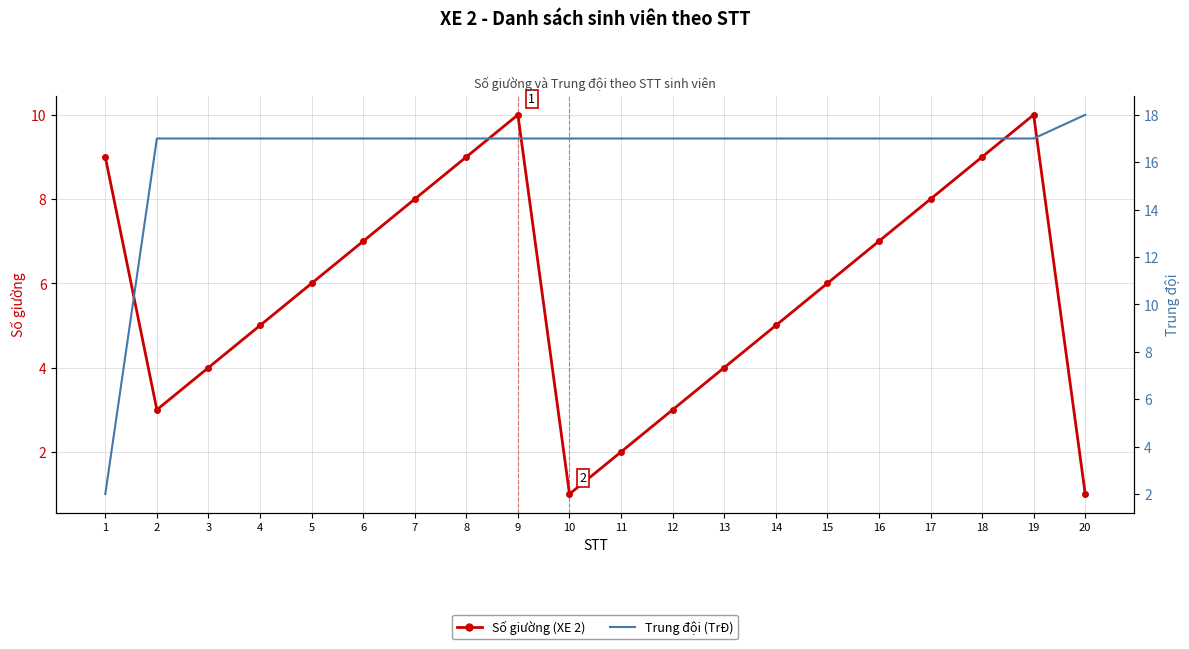

Where do Trung đội (TrĐ) and Số giường first cross each other?

1 and 2